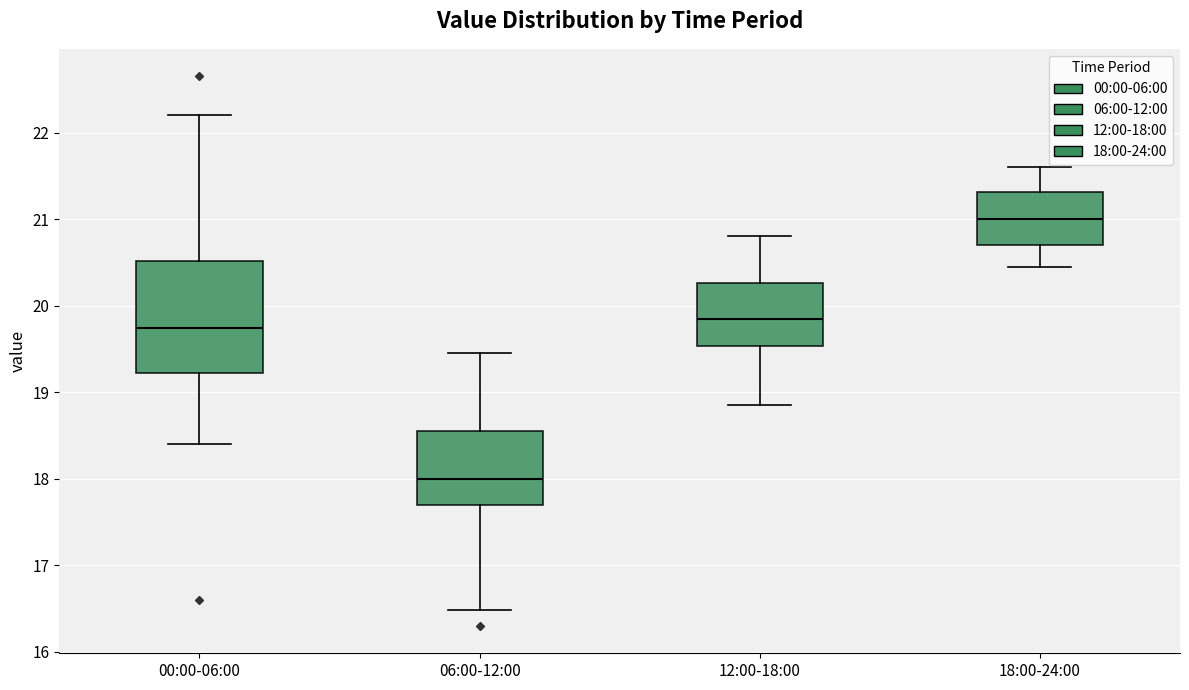

Which box's median line is the highest?

18:00-24:00